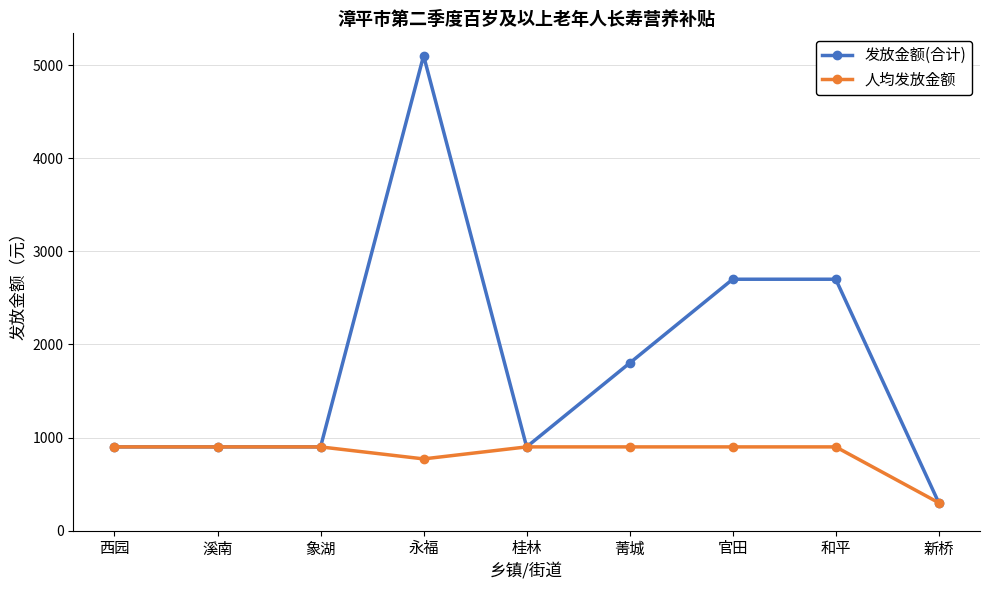

Which series changed the most between 官田 and 新桥?

发放金额(合计)